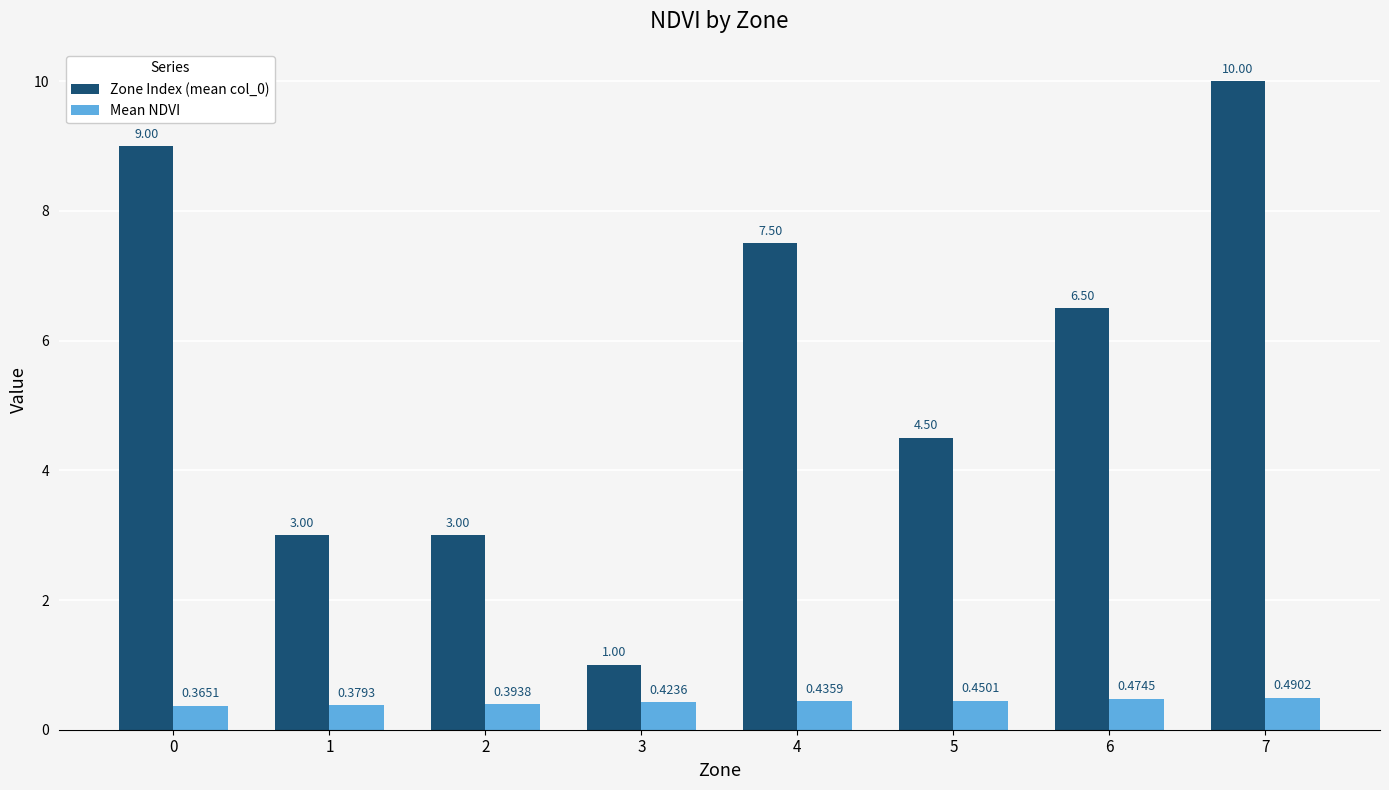

Is it true that Zone Index (mean col_0) equals 1.0 at 3?

True